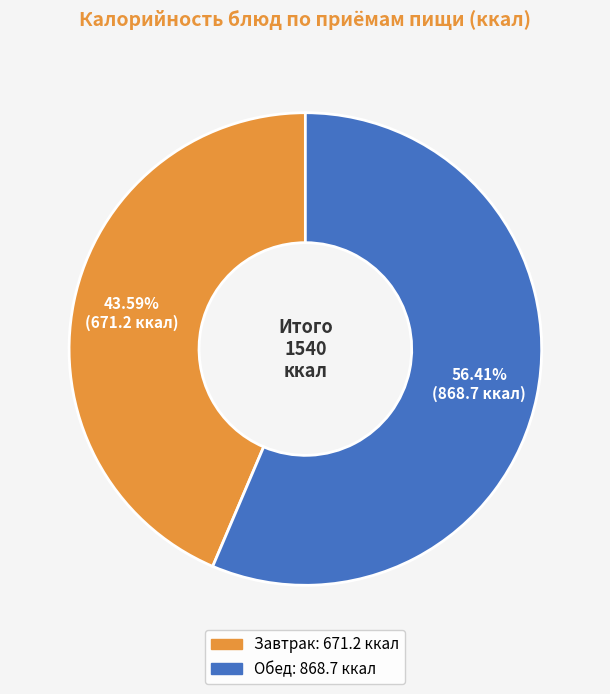

Is there a majority slice in this chart?

Yes